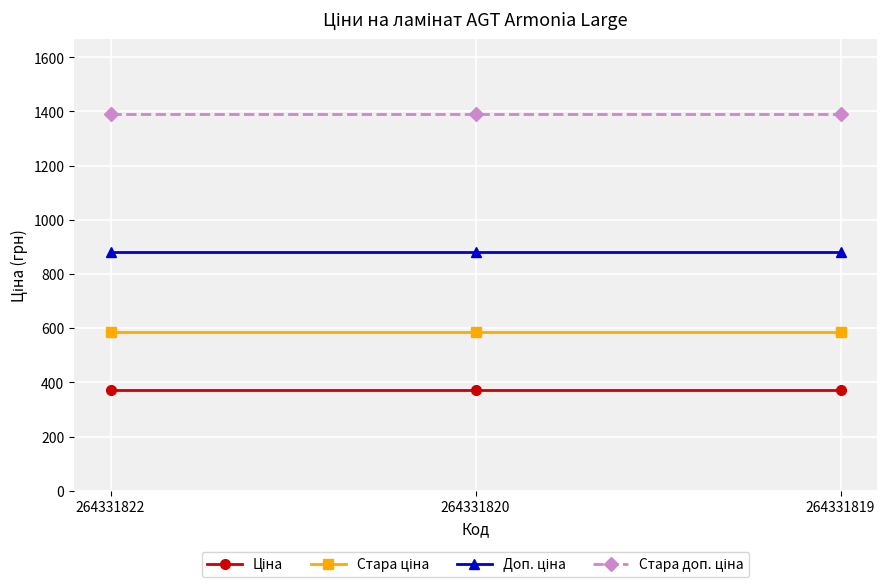

What is the spread (max minus min) of values at 264331819?

1018.1